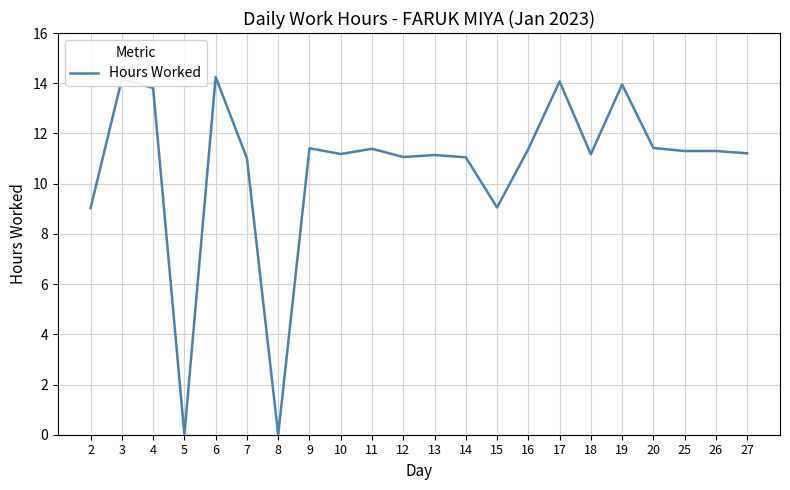

How many lines are shown in the chart?

1